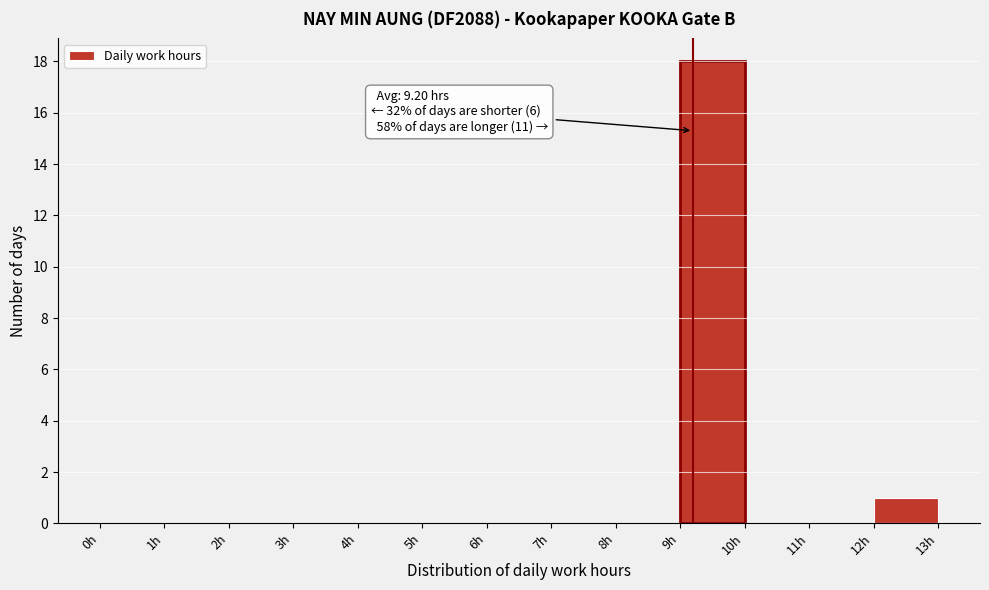

Over which range of the x-axis is the bar tallest?

9 to 10